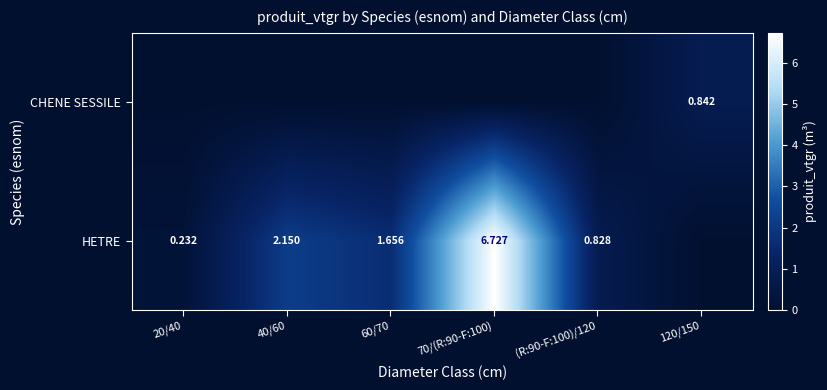

Which label corresponds to the largest value in the chart?

70/(R:90-F:100)